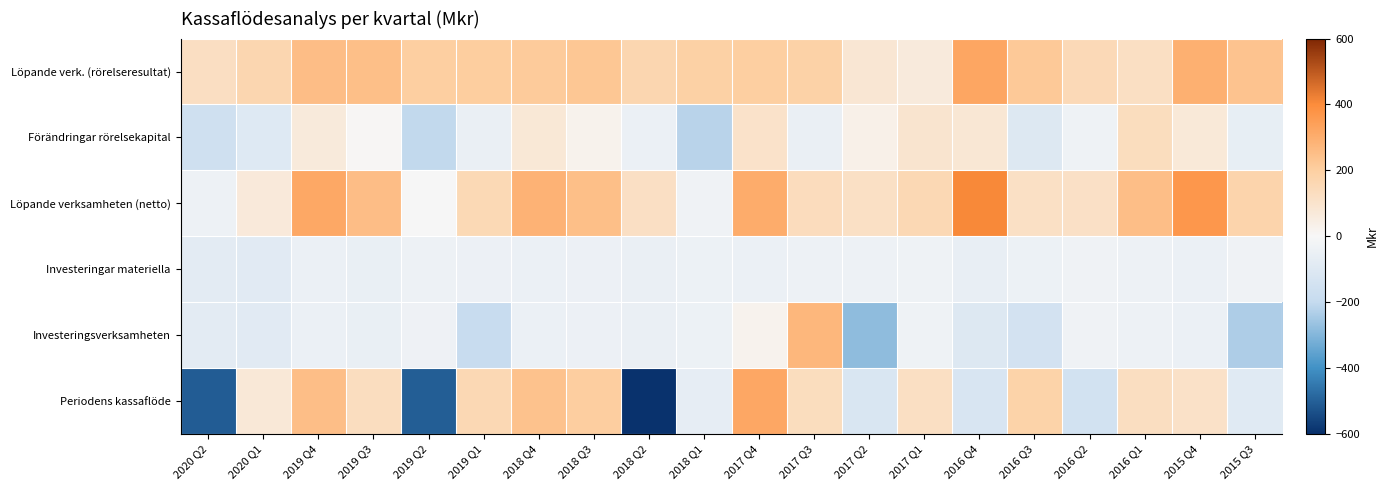

At 2017 Q1, list the series in order from largest to smallest.

Löpande verksamheten (netto), Periodens kassaflöde, Förändringar rörelsekapital, Löpande verk. (rörelseresultat), Investeringar materiella, Investeringsverksamheten